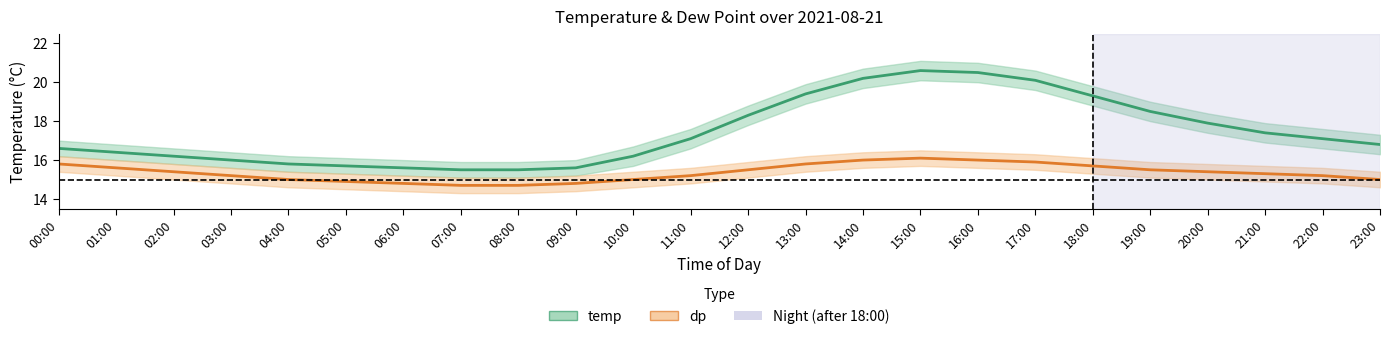

How many distinct data groups are displayed?

2